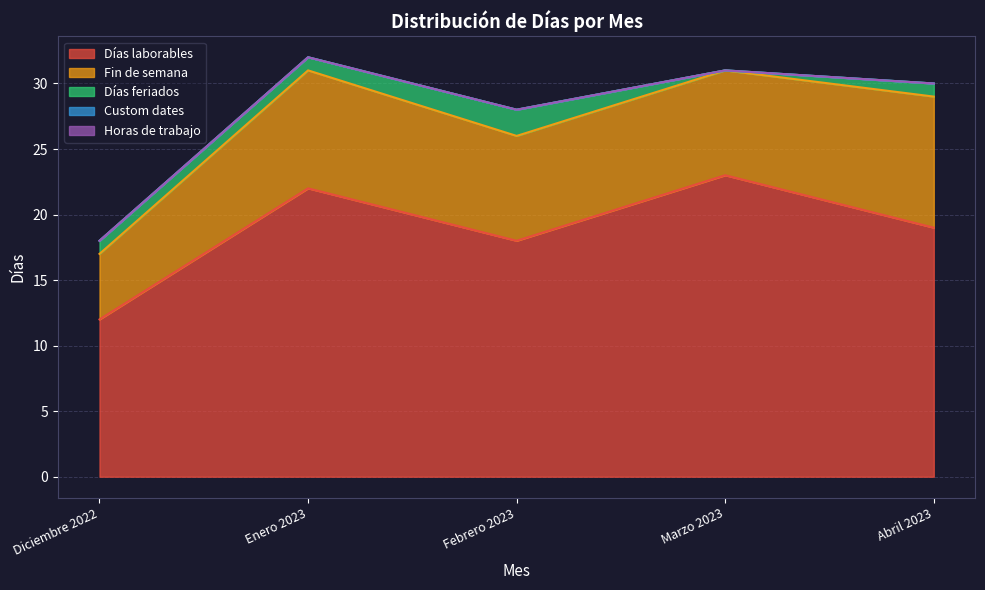

List the labels in order of Fin de semana value, smallest first.

Diciembre 2022, Febrero 2023, Marzo 2023, Enero 2023, Abril 2023